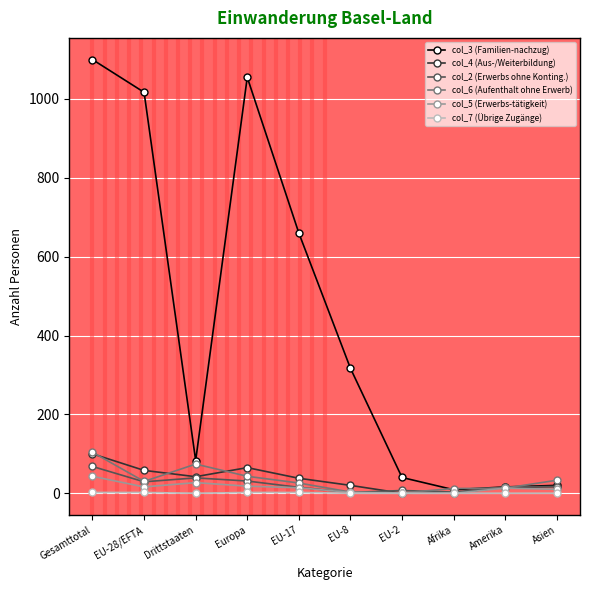

True or false: col_3 (Familien-nachzug) has more than 2 points higher than both neighbors.

False